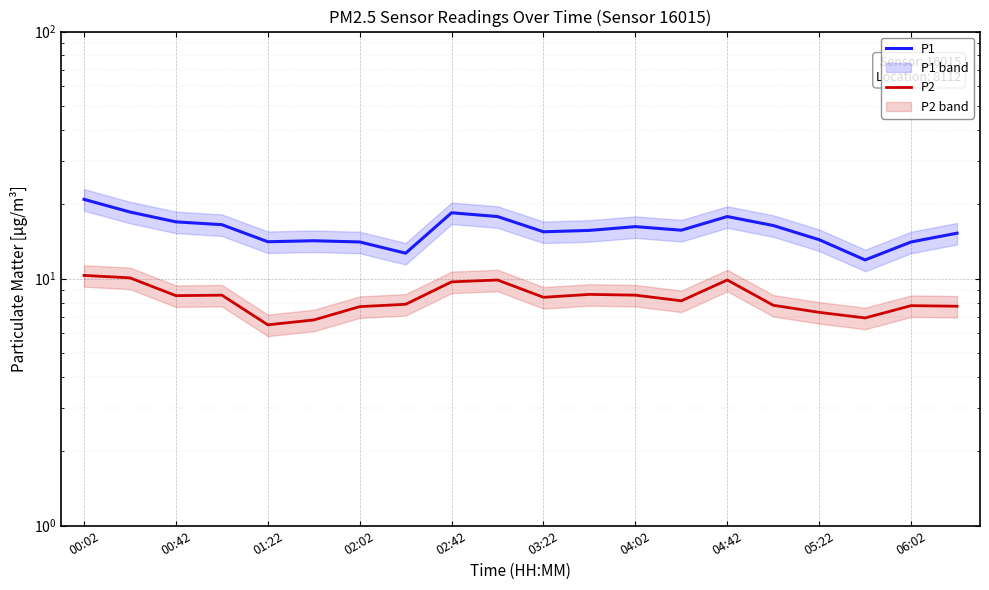

What is the average value of the P2 series?

8.4